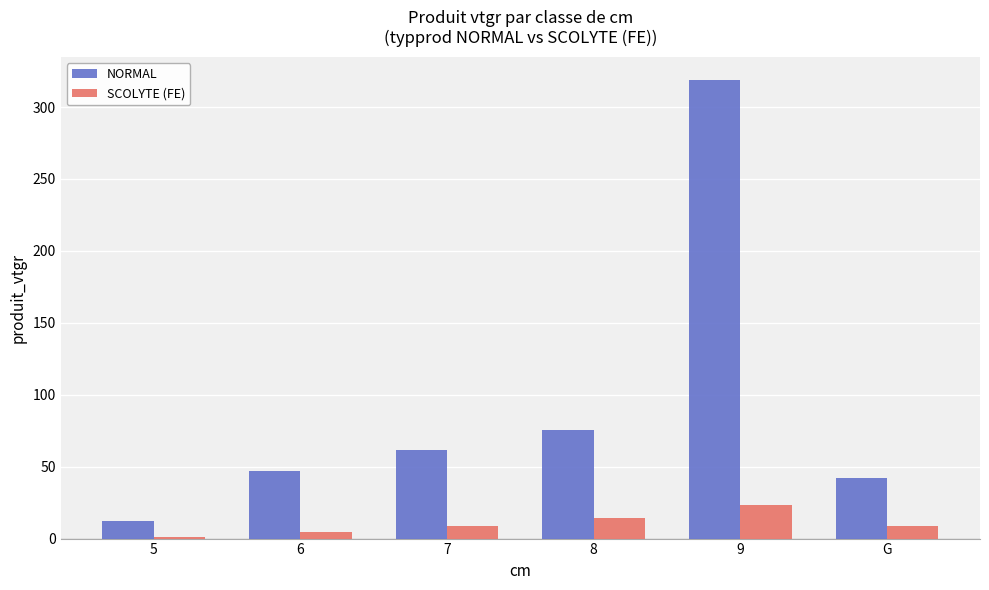

Are the bars grouped side by side (vs. stacked)?

Yes